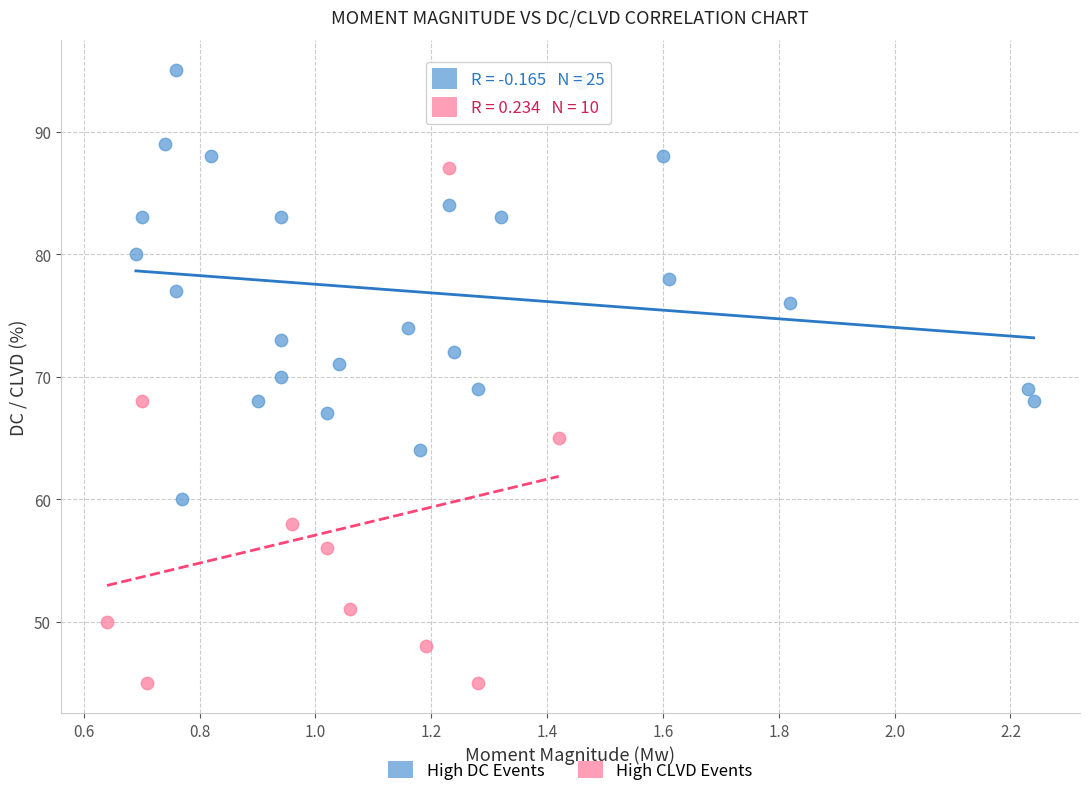

Which series has the largest Y range (max minus min)?

High CLVD Events